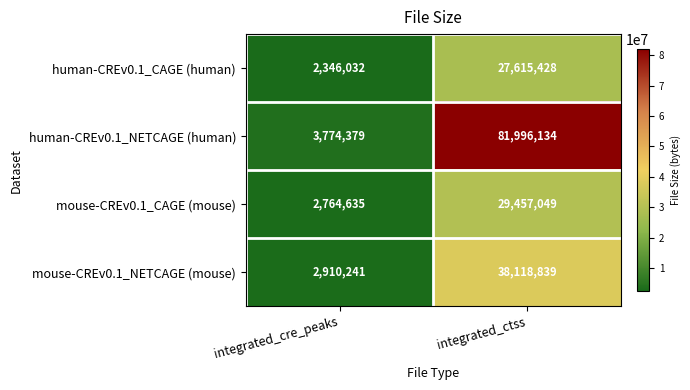

Reading left to right, extract all data points from this chart.

human-CREv0.1_CAGE (human): integrated_cre_peaks=2346032	integrated_ctss=27615428
human-CREv0.1_NETCAGE (human): integrated_cre_peaks=3774379	integrated_ctss=81996134
mouse-CREv0.1_CAGE (mouse): integrated_cre_peaks=2764635	integrated_ctss=29457049
mouse-CREv0.1_NETCAGE (mouse): integrated_cre_peaks=2910241	integrated_ctss=38118839